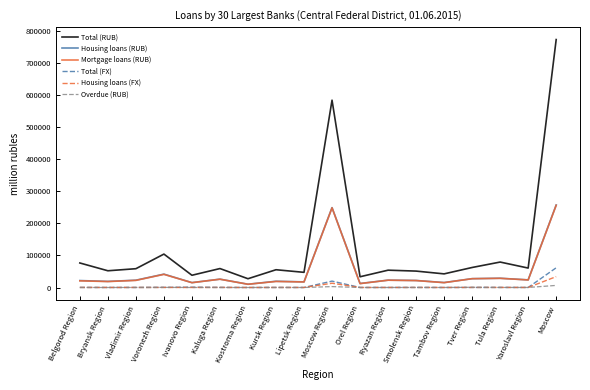

What is the maximum value shown in the chart?

772744